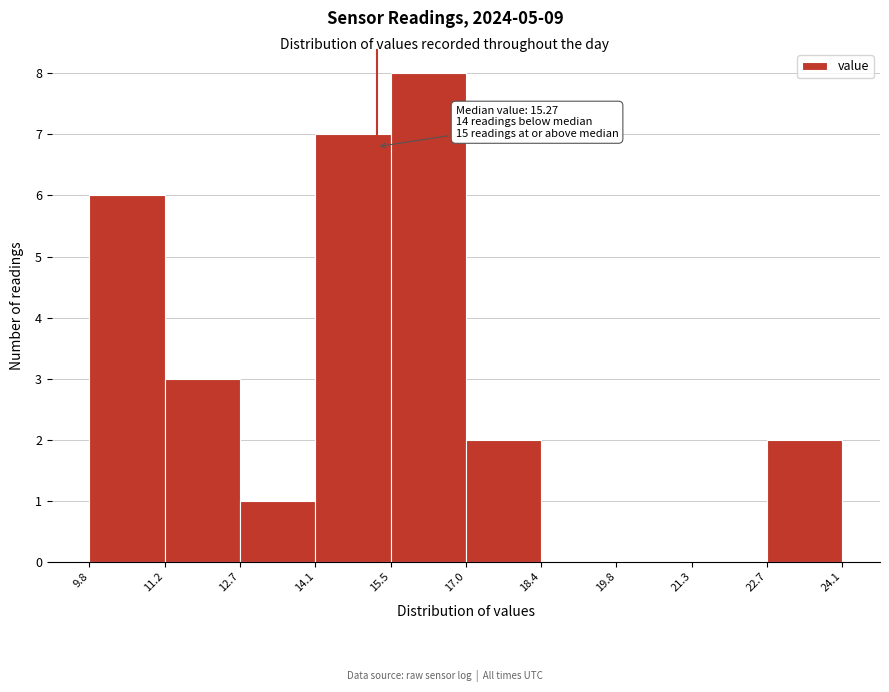

Which range on the x-axis has the tallest bar?

15.5 to 17.0